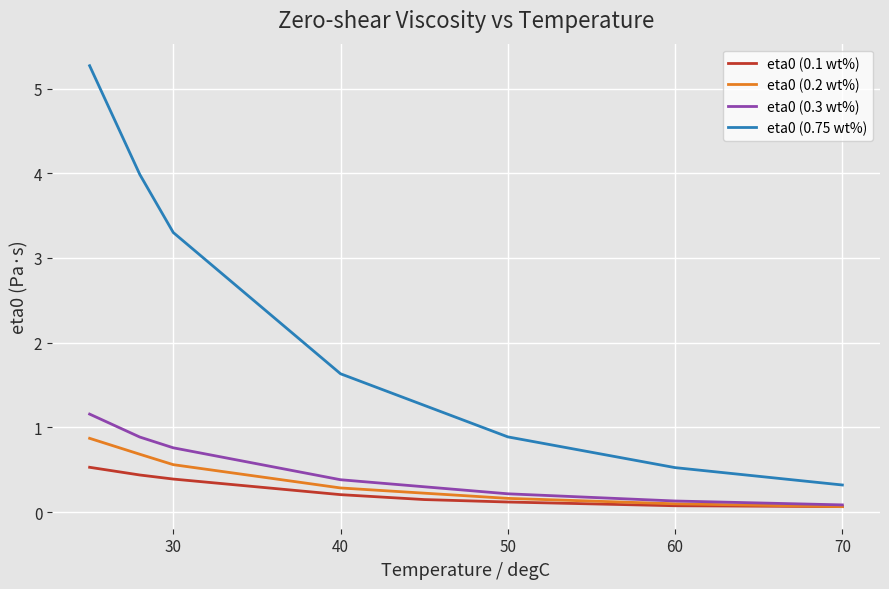

What is the difference between the maximum and minimum values in the eta0 (0.2 wt%) series?

0.8